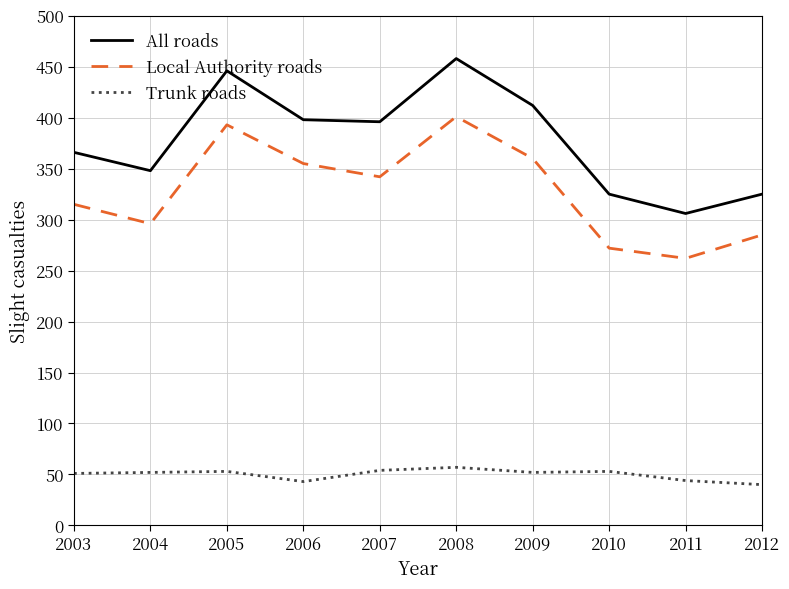

True or false: Local Authority roads and All roads cross at least once.

False